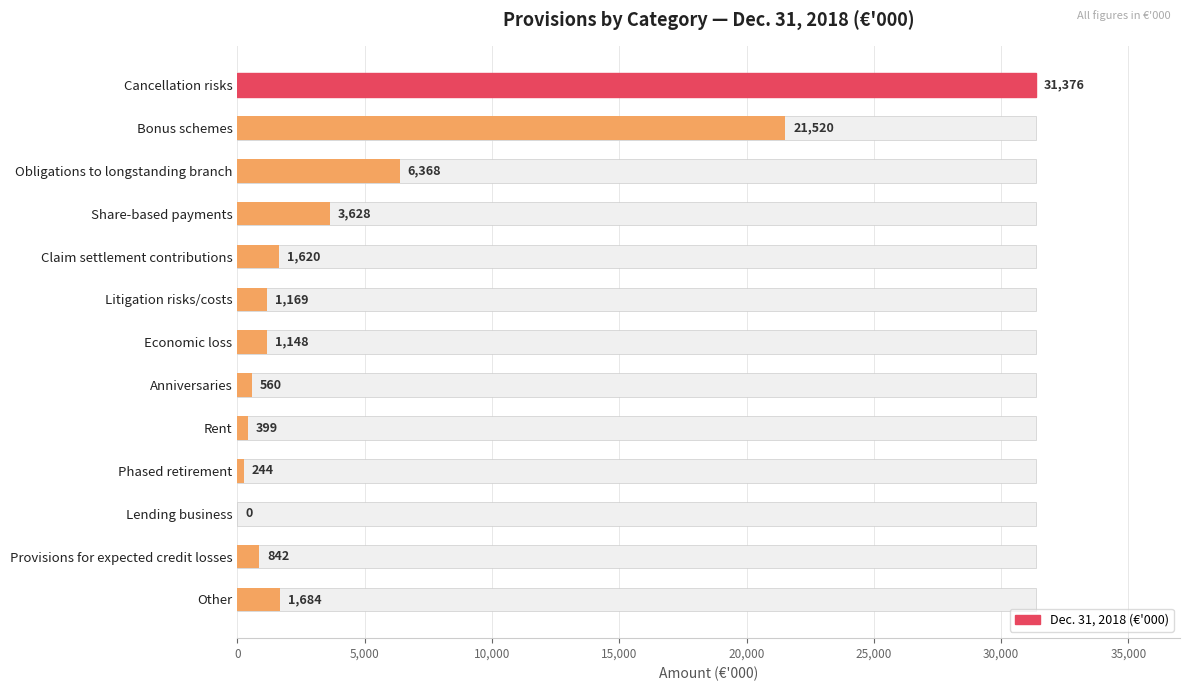

Between Phased retirement and Share-based payments, which is larger?

Share-based payments